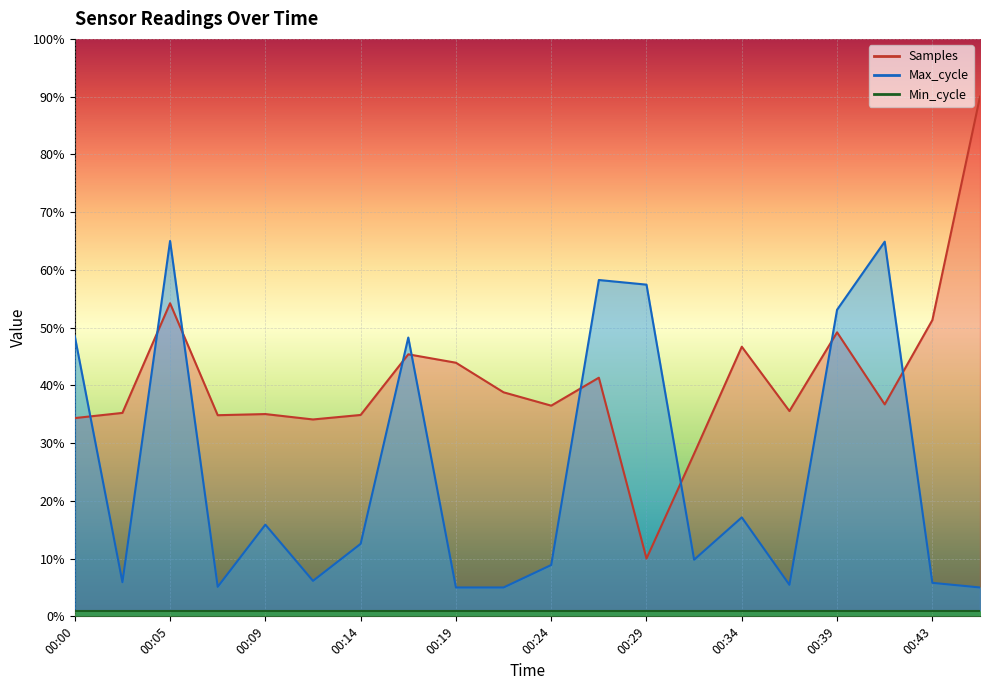

At which category does the chart reach its peak across all series?

00:46